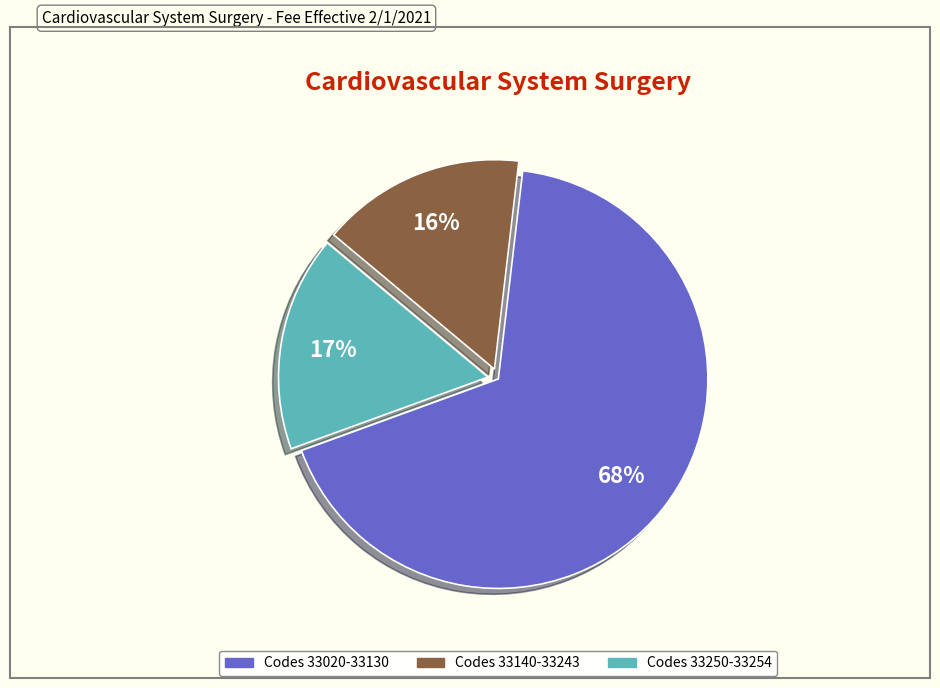

Is there any slice that represents more than half of the pie?

Yes